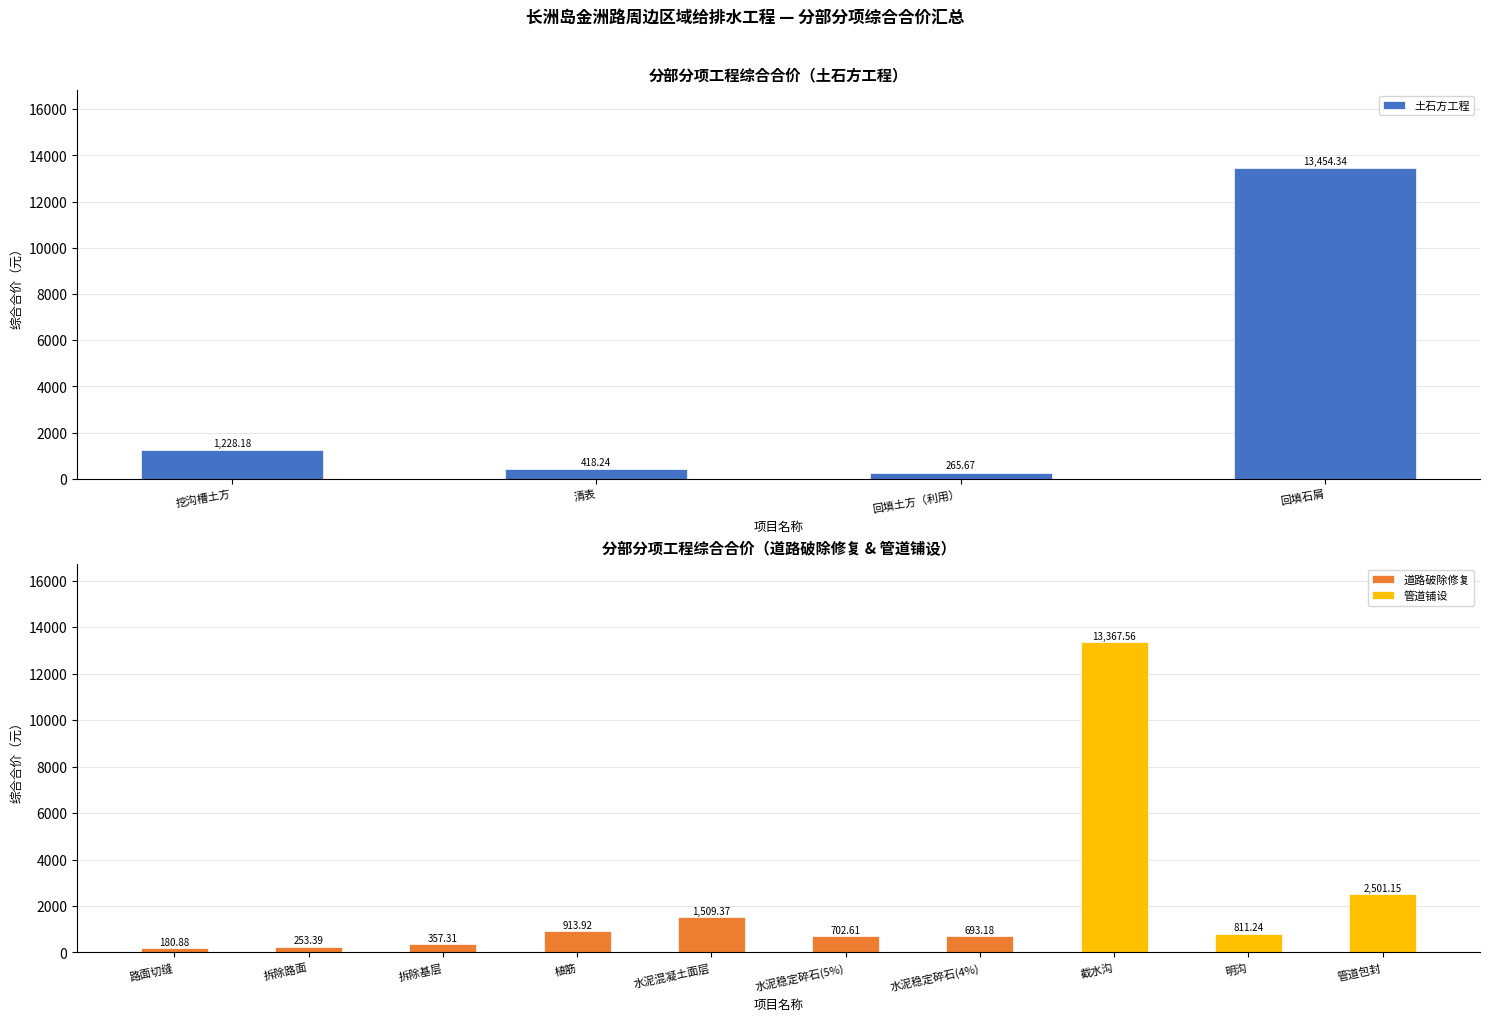

Is it true that the value at 清表 is 418.2?

True